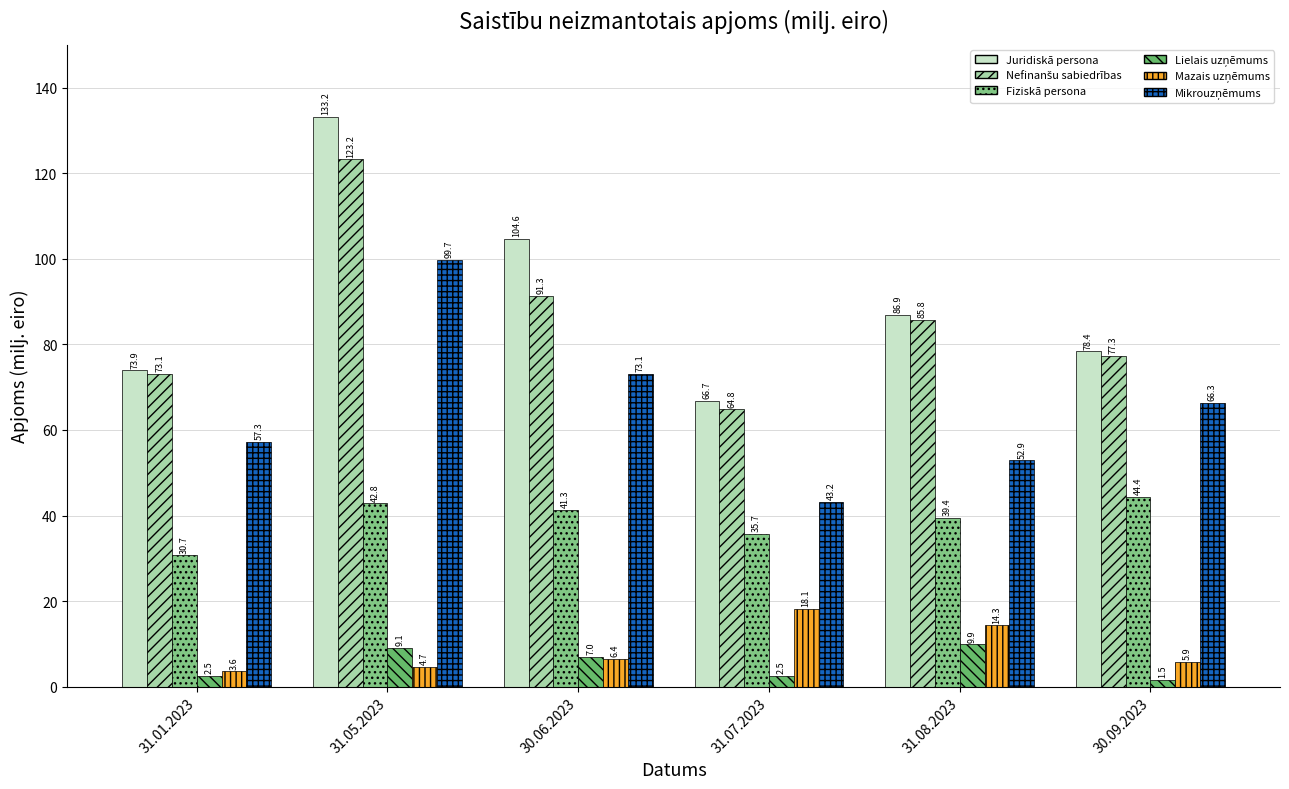

What is the approximate value of Juridiskā persona at 30.06.2023?

104.6